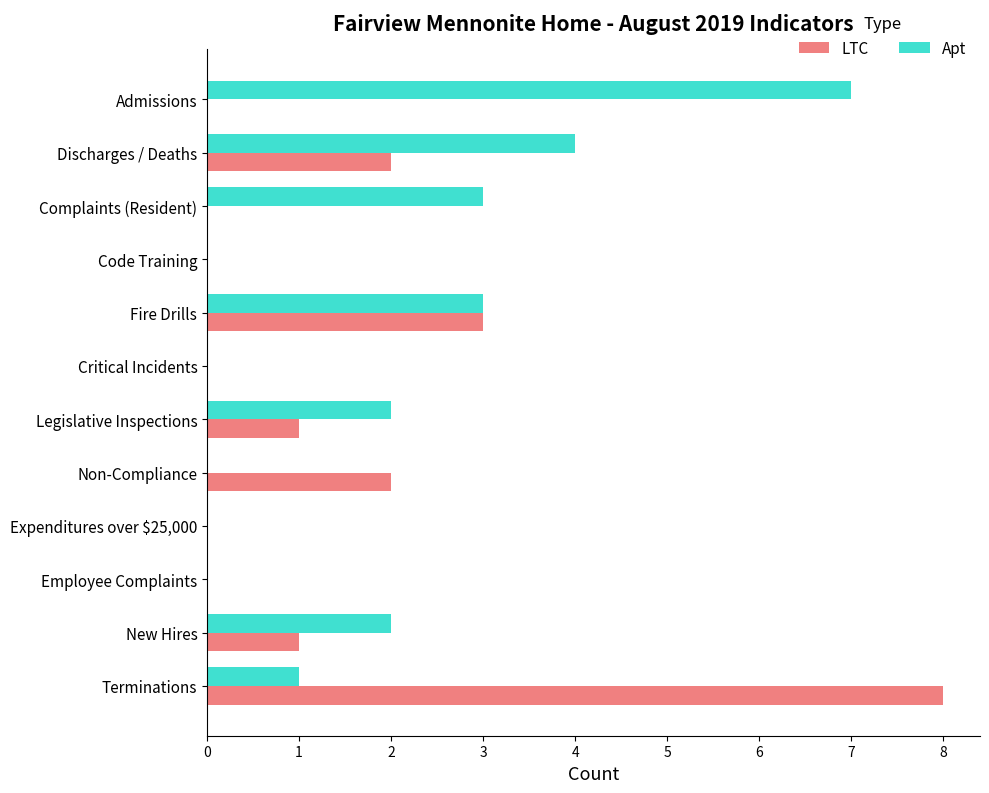

What is the greatest value displayed?

8